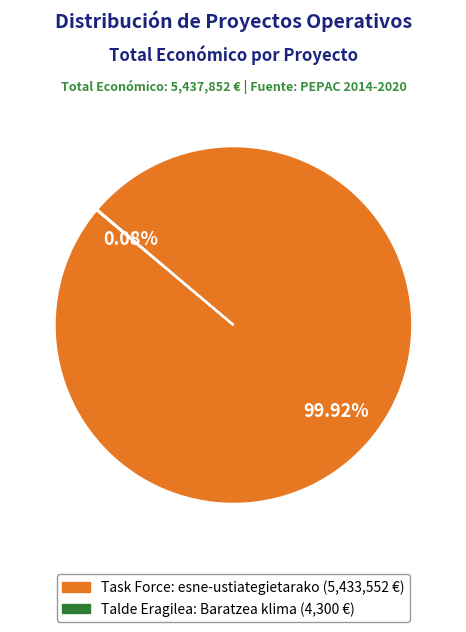

Which slice is the largest?

Task Force: esne-ustiategietarako